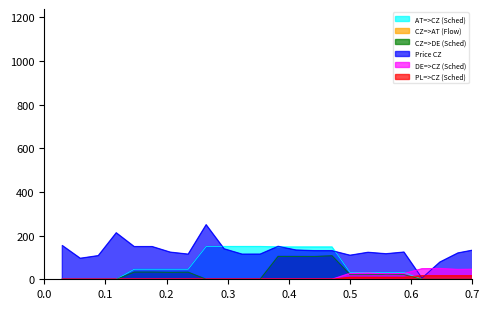

Where does the Price CZ series first go above 136?

1